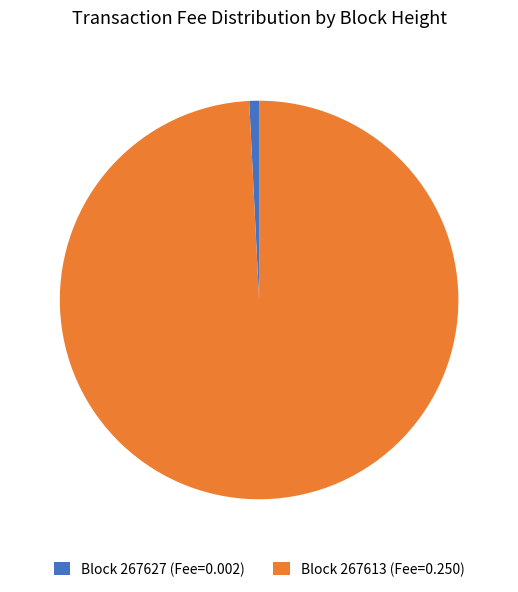

Is there a majority slice in this chart?

Yes